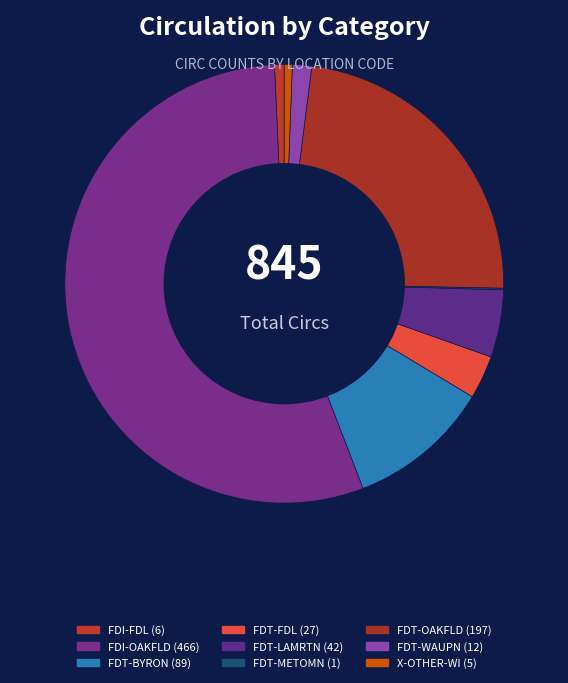

Rank the categories by value from highest to lowest.

FDI-OAKFLD, FDT-OAKFLD, FDT-BYRON, FDT-LAMRTN, FDT-FDL, FDT-WAUPN, FDI-FDL, X-OTHER-WI, FDT-METOMN